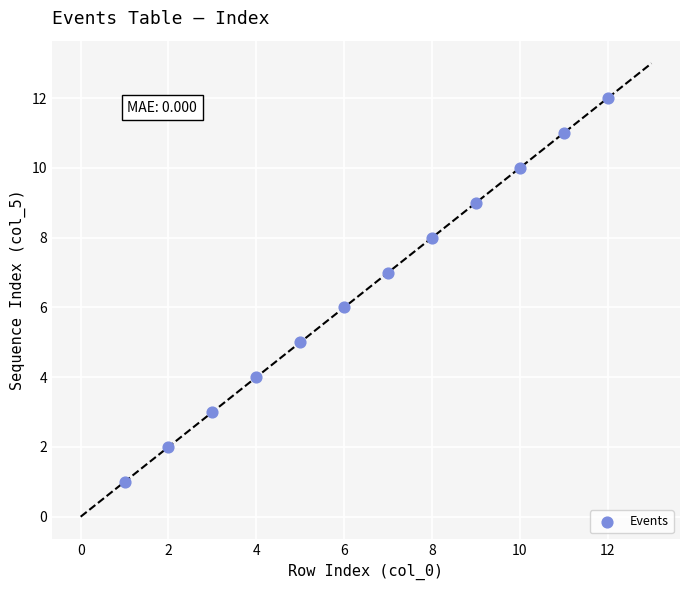

What is the average X value?

6